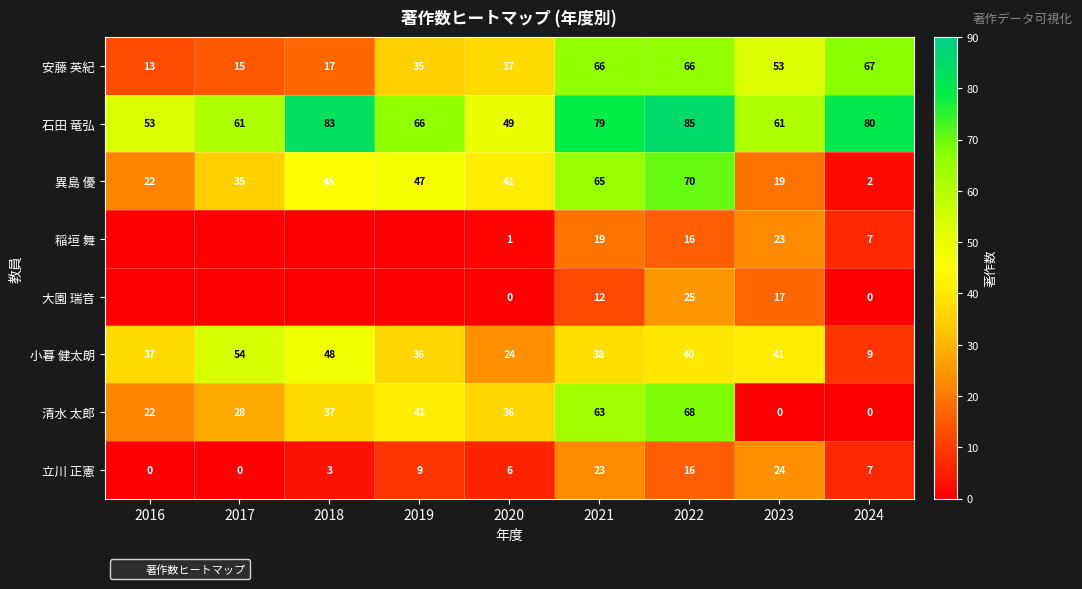

What is the difference between the 安藤 英紀 values at 2016 and 2018?

4